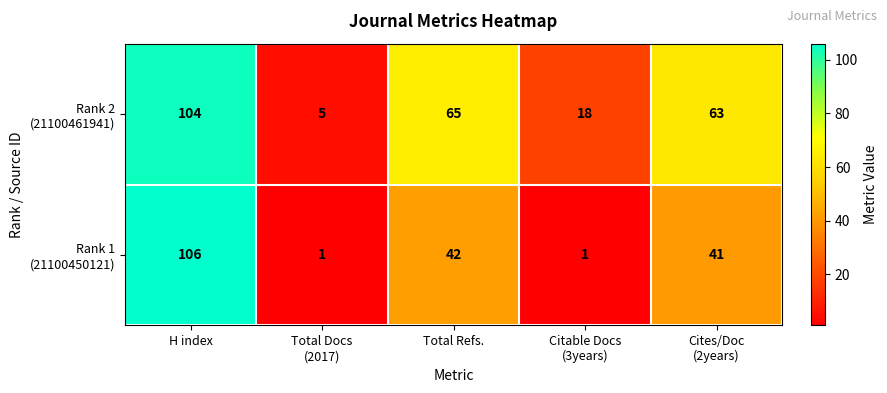

What is the maximum value shown in the chart?

106